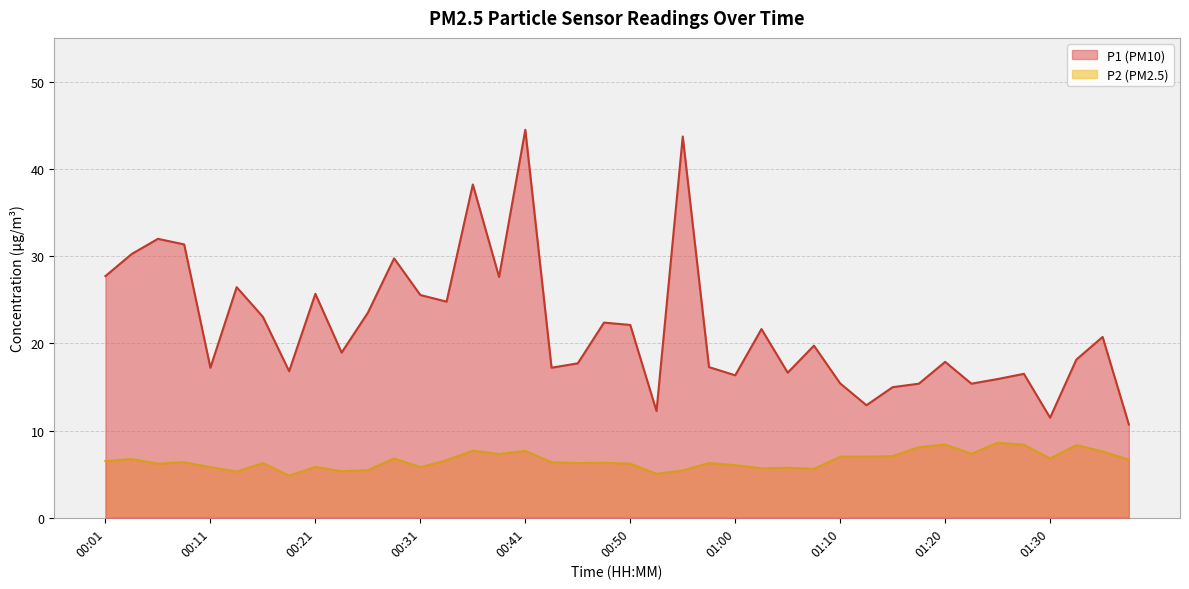

Which series has the largest range (max minus min)?

P1 (PM10)